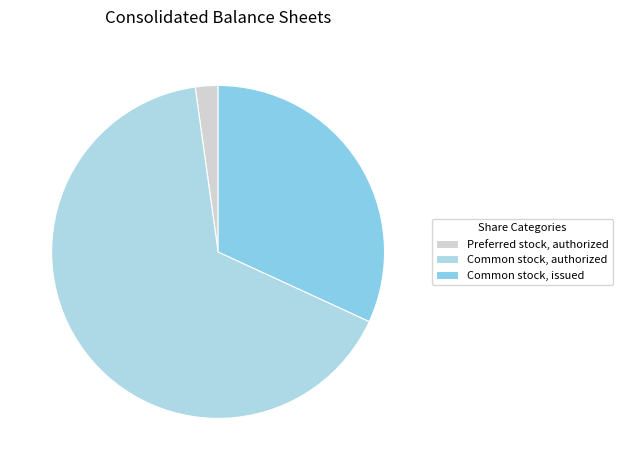

Is there any slice that represents more than half of the pie?

Yes